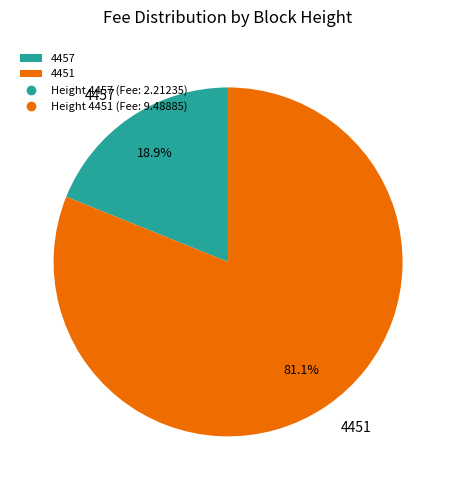

Which slice is the smallest?

4457